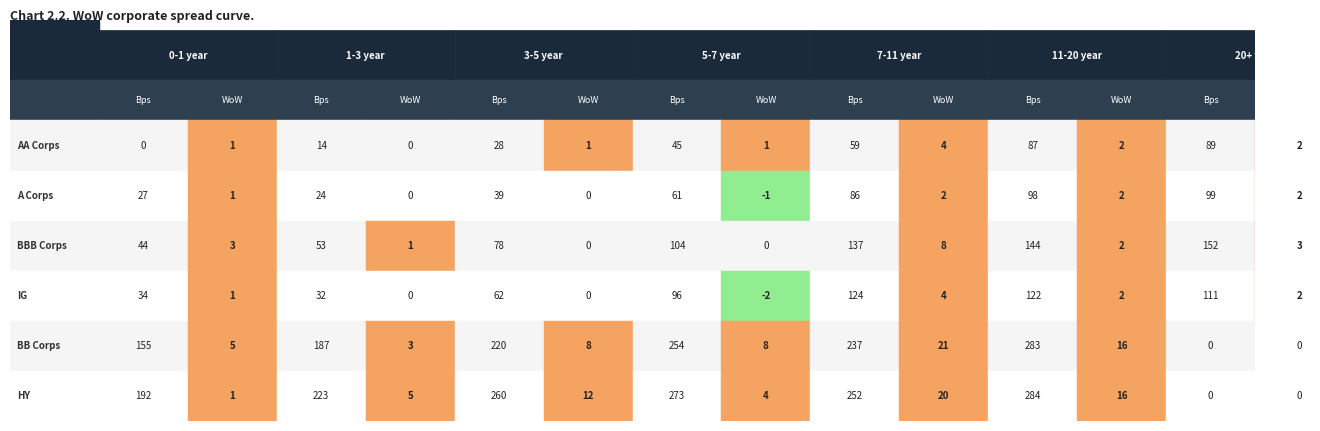

Reading left to right, list all the values displayed in this chart.

AA Corps: 0	1	14	0	28	1	45	1	59	4	87	2	89	2
A Corps: 27	1	24	0	39	0	61	-1	86	2	98	2	99	2
BBB Corps: 44	3	53	1	78	0	104	0	137	8	144	2	152	3
IG: 34	1	32	0	62	0	96	-2	124	4	122	2	111	2
BB Corps: 155	5	187	3	220	8	254	8	237	21	283	16	0	0
HY: 192	1	223	5	260	12	273	4	252	20	284	16	0	0